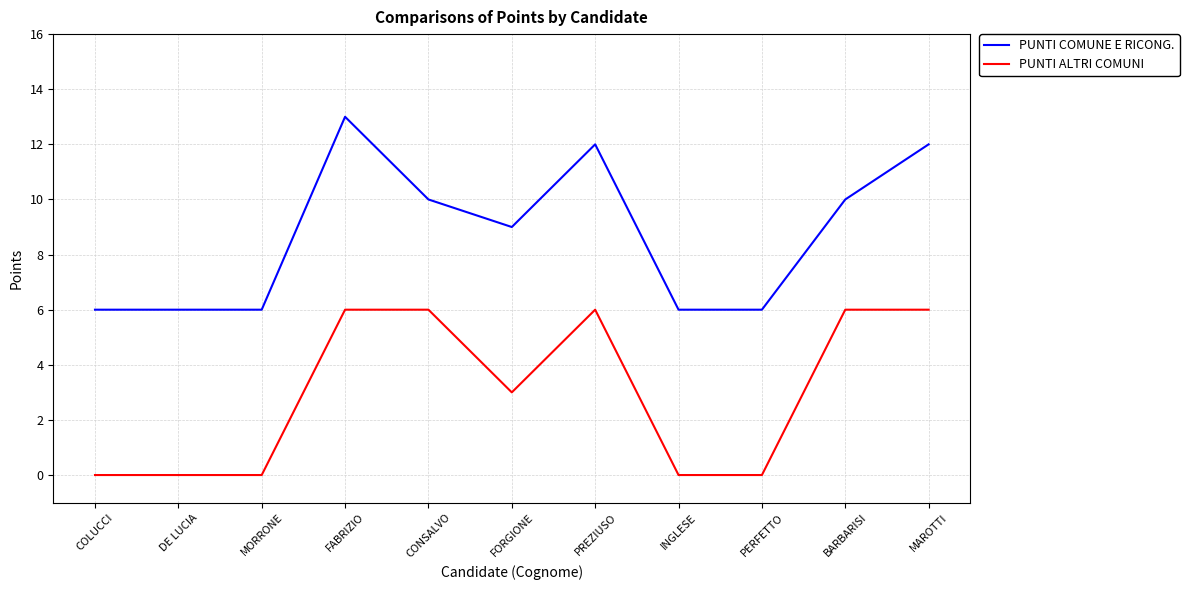

Reading right to left, extract all data points from this chart.

PUNTI COMUNE E RICONG.: MAROTTI=12	BARBARISI=10	PERFETTO=6	INGLESE=6	PREZIUSO=12	FORGIONE=9	CONSALVO=10	FABRIZIO=13	MORRONE=6	DE LUCIA=6	COLUCCI=6
PUNTI ALTRI COMUNI: MAROTTI=6	BARBARISI=6	PERFETTO=0	INGLESE=0	PREZIUSO=6	FORGIONE=3	CONSALVO=6	FABRIZIO=6	MORRONE=0	DE LUCIA=0	COLUCCI=0